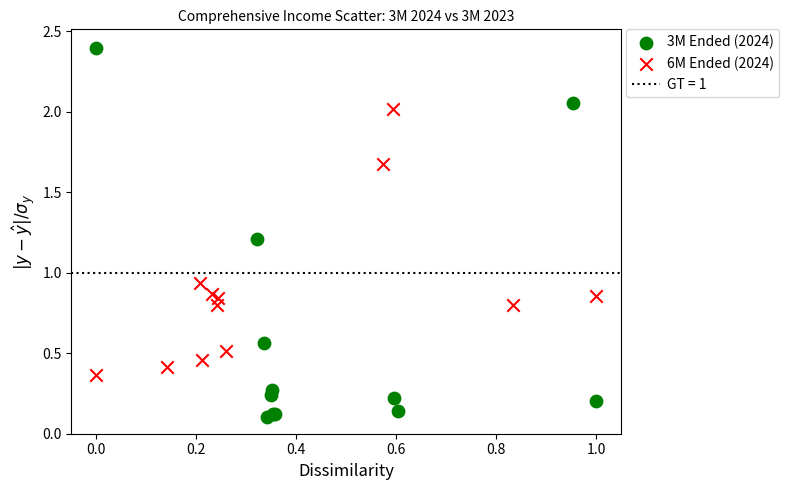

Which series contains the highest Y value?

3M Ended (2024)